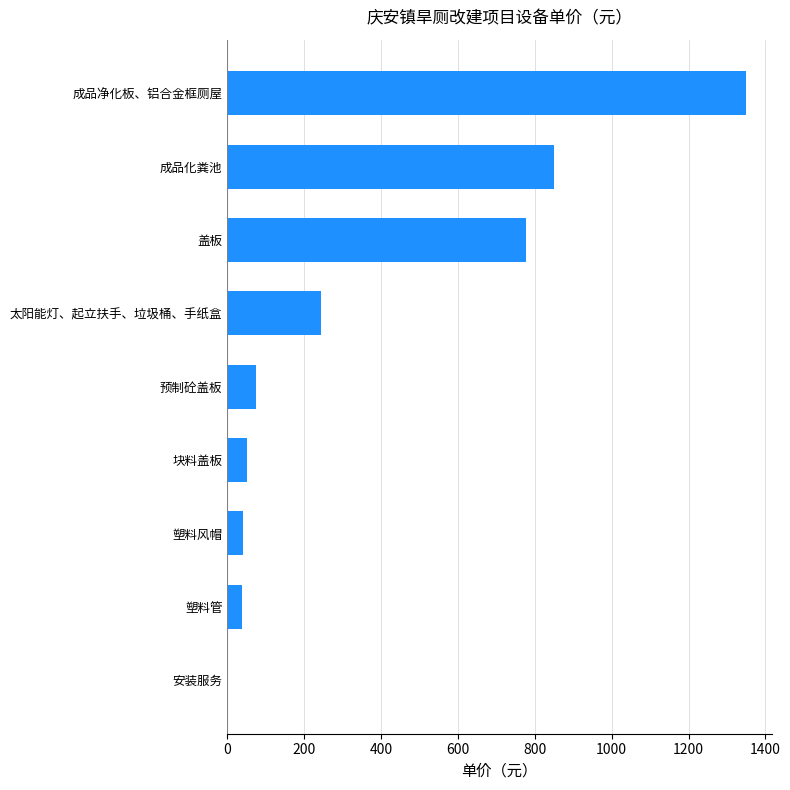

True or false: the data shows 0.0 at 安装服务.

True